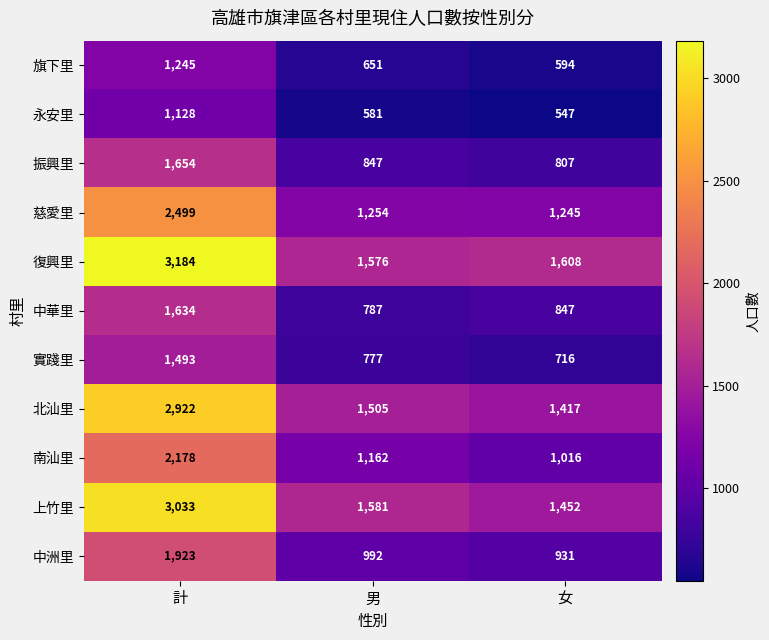

What is the sum of all 南汕里 values?

4356